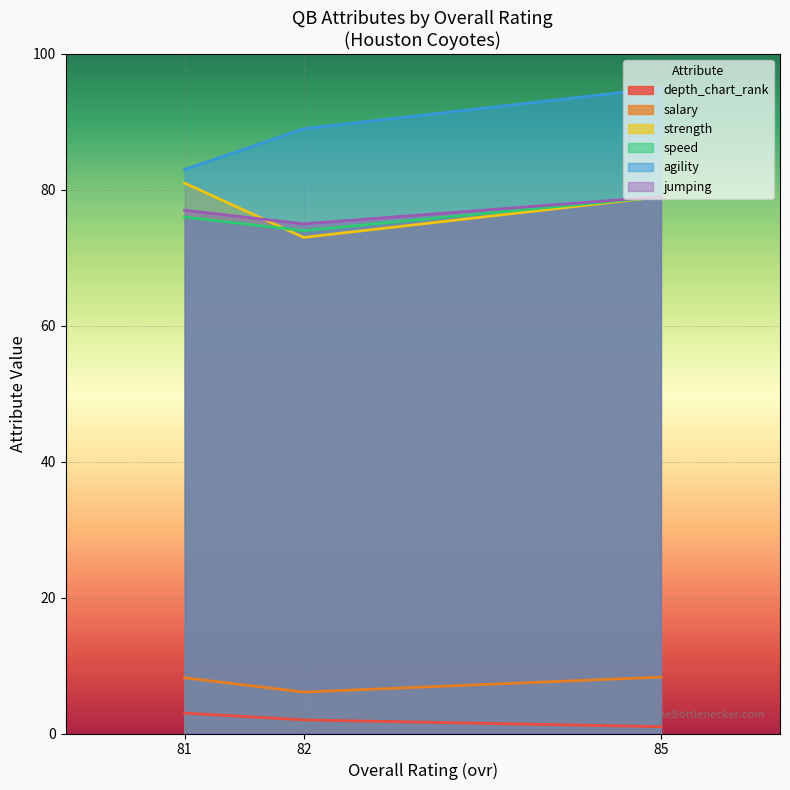

What is the sum of the agility values at 85 and 81?

178.0